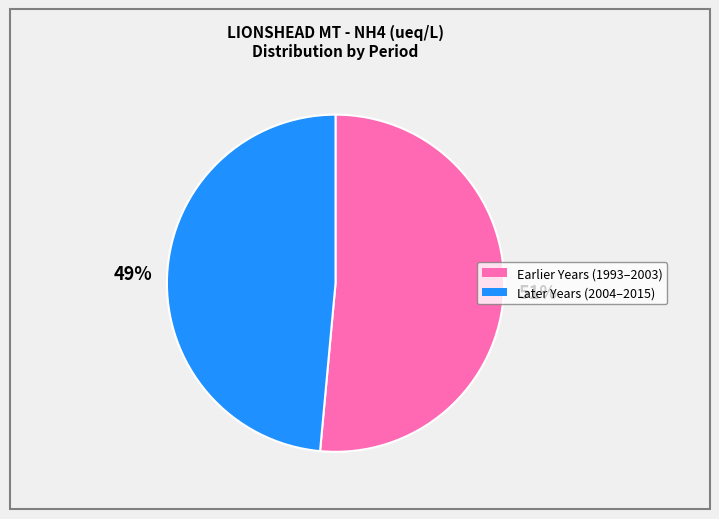

Does any single category account for the majority?

Yes